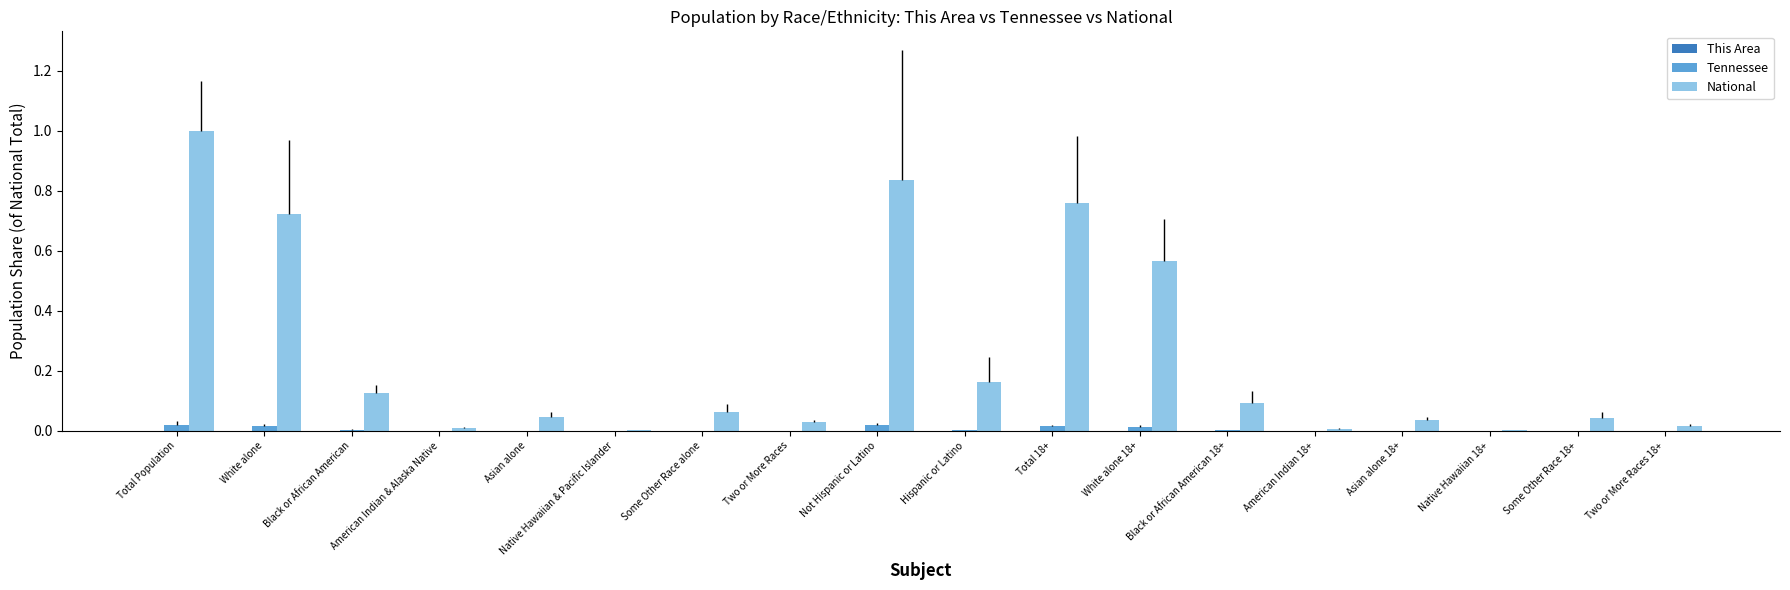

List the series in order of their peak value, highest first.

National, Tennessee, This Area